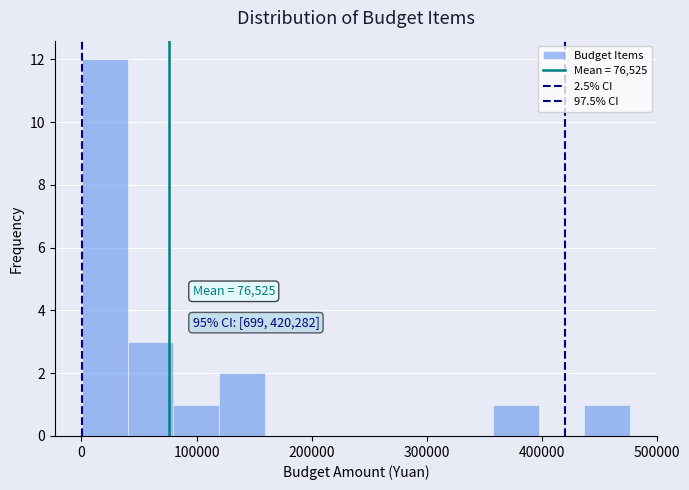

Around what value on the x-axis is the tallest bar? Give the approximate position of its centre, as read against the axis.

20000